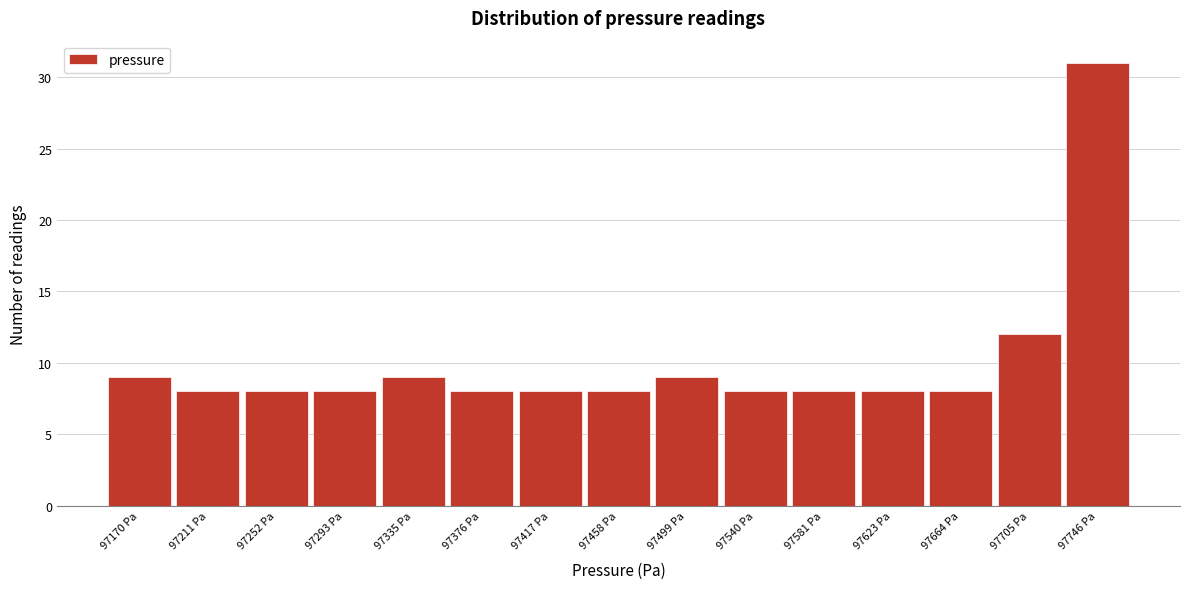

Reading left to right, extract all data points from this chart.

9	8	8	8	9	8	8	8	9	8	8	8	8	12	31